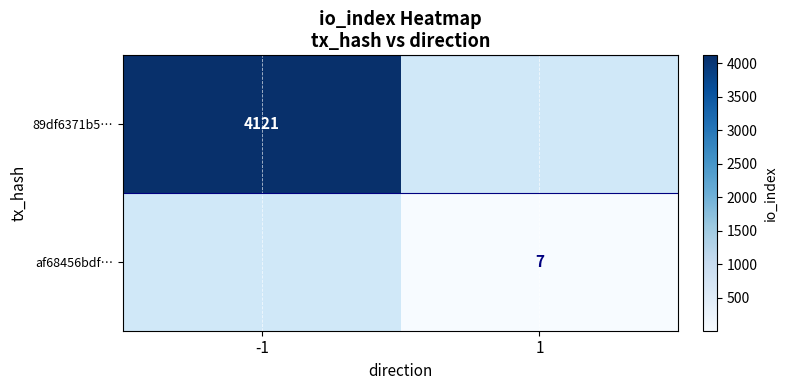

True or false: 89df6371b5… has a value of 4121 at -1.

True